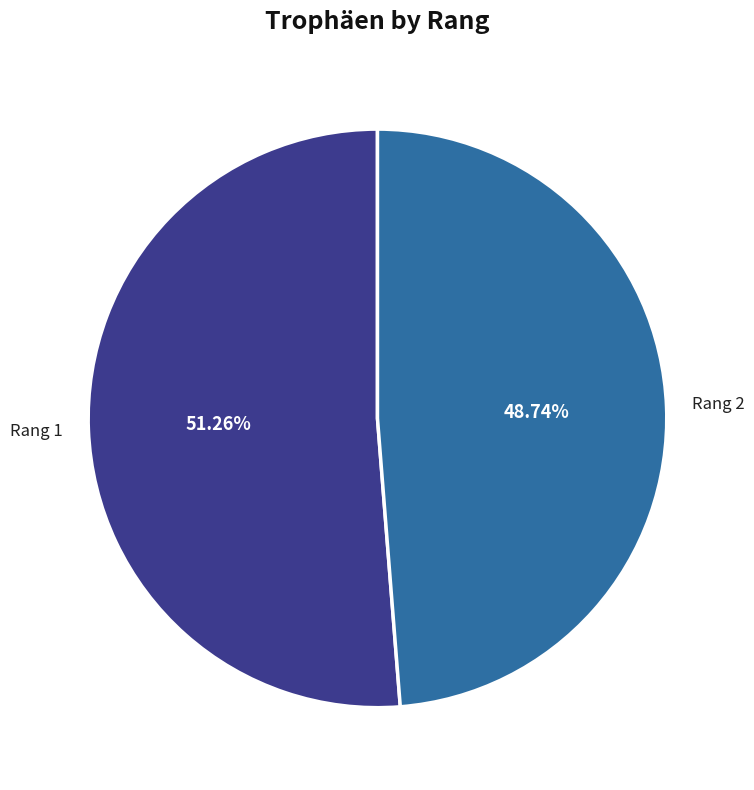

Rank the categories by value from highest to lowest.

Rang 1, Rang 2